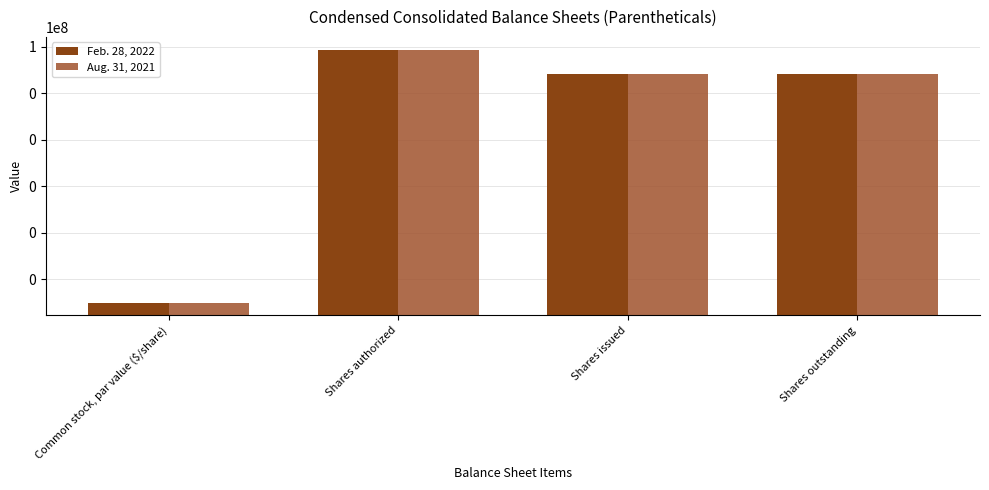

What are all the series names shown in the legend?

Feb. 28, 2022, Aug. 31, 2021